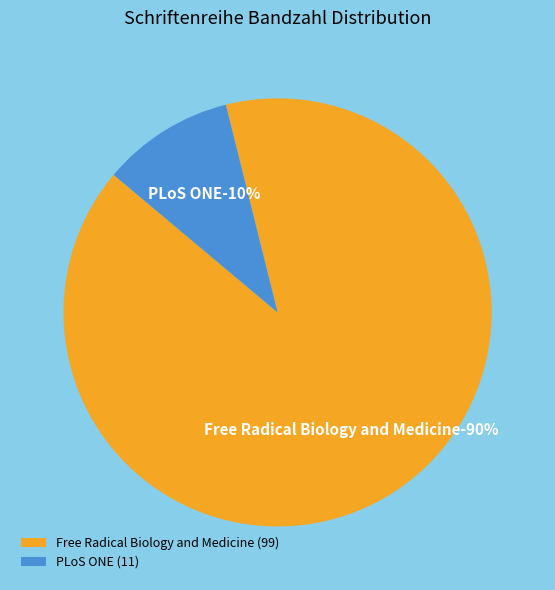

To the nearest percent, what percentage of the pie is Free Radical Biology and Medicine (99)?

90%